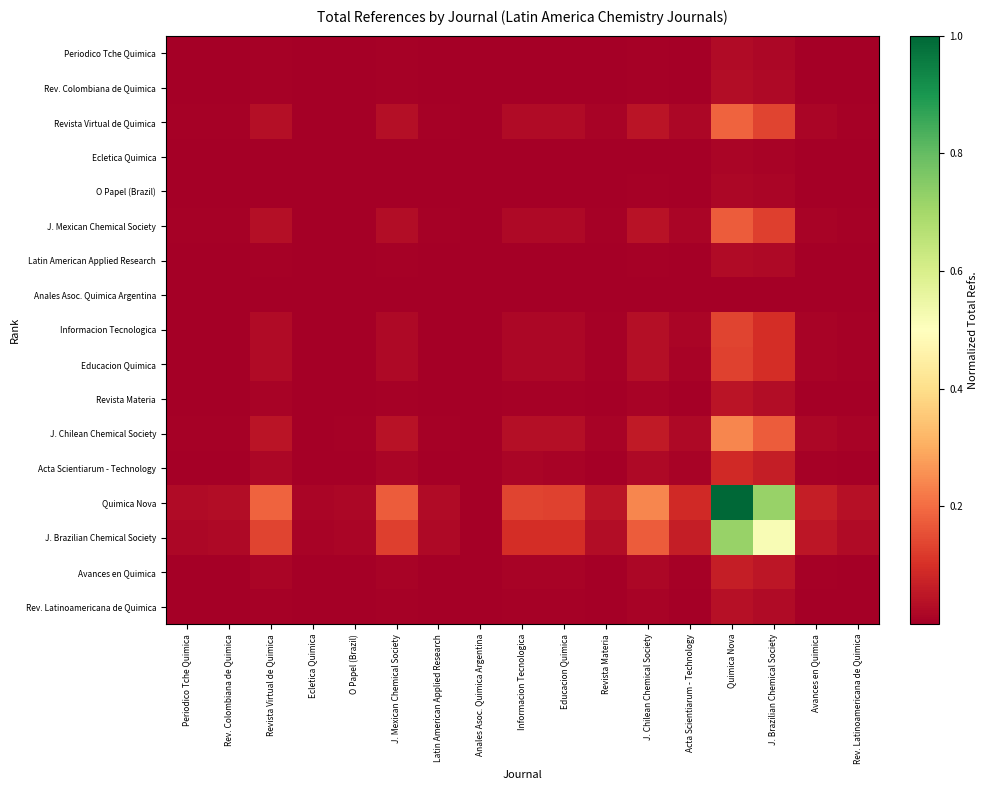

At how many categories does at least one series exceed 0?

17